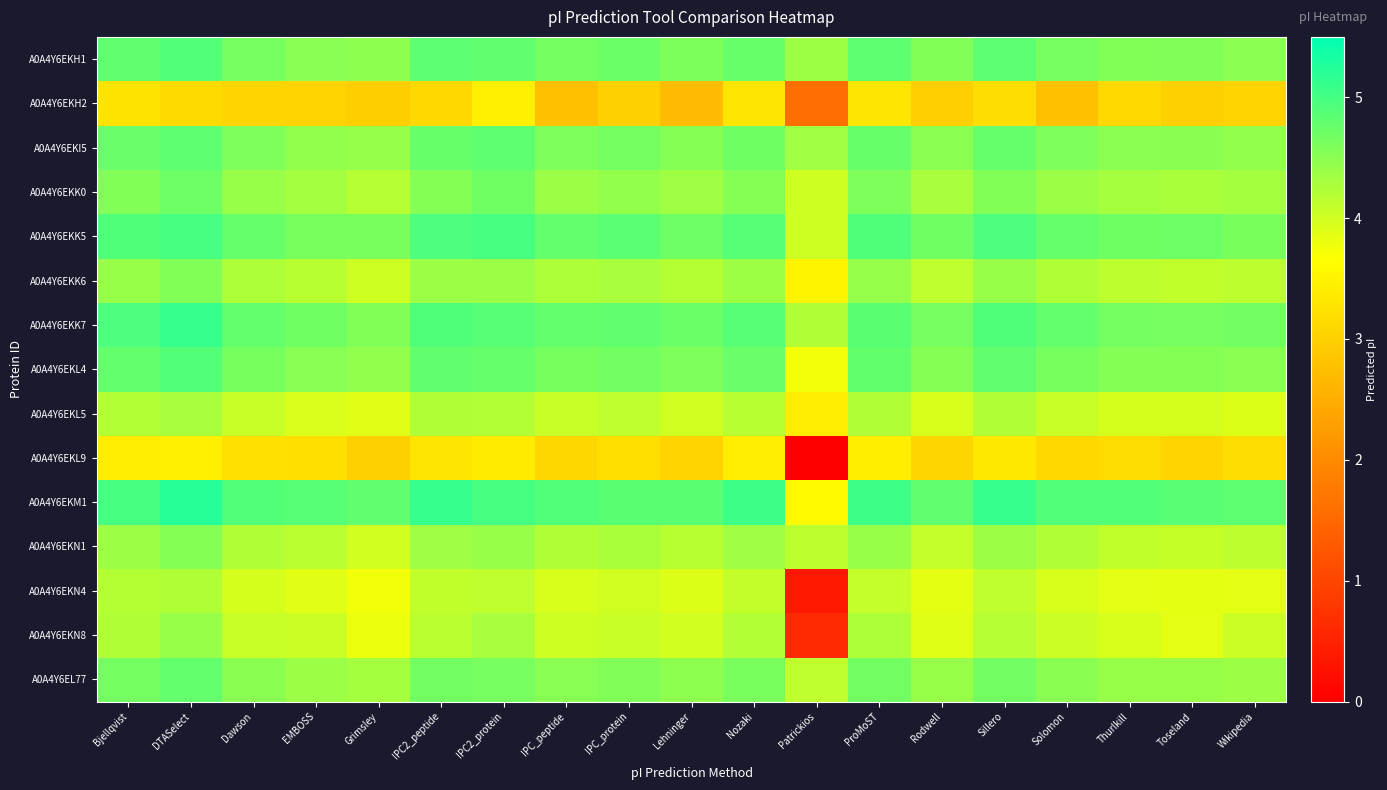

At which category does the chart reach its peak across all series?

DTASelect